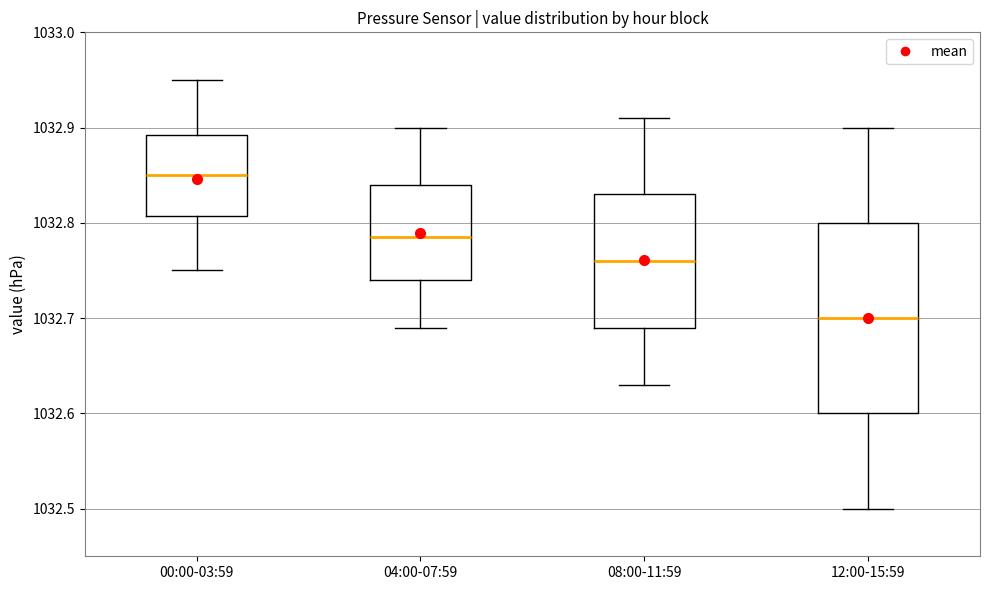

Reading left to right, transcribe this box plot: for each box, give where its median line is, the range the box spans, and where its two whiskers end, as read against the y-axis. The values are not printed on the chart, so give them approximately, as read against the axis.

00:00-03:59: median 1032.85, box 1032.81 to 1032.89, whiskers 1032.75 to 1032.95
04:00-07:59: median 1032.79, box 1032.74 to 1032.84, whiskers 1032.69 to 1032.90
08:00-11:59: median 1032.76, box 1032.69 to 1032.83, whiskers 1032.63 to 1032.91
12:00-15:59: median 1032.70, box 1032.60 to 1032.80, whiskers 1032.50 to 1032.90